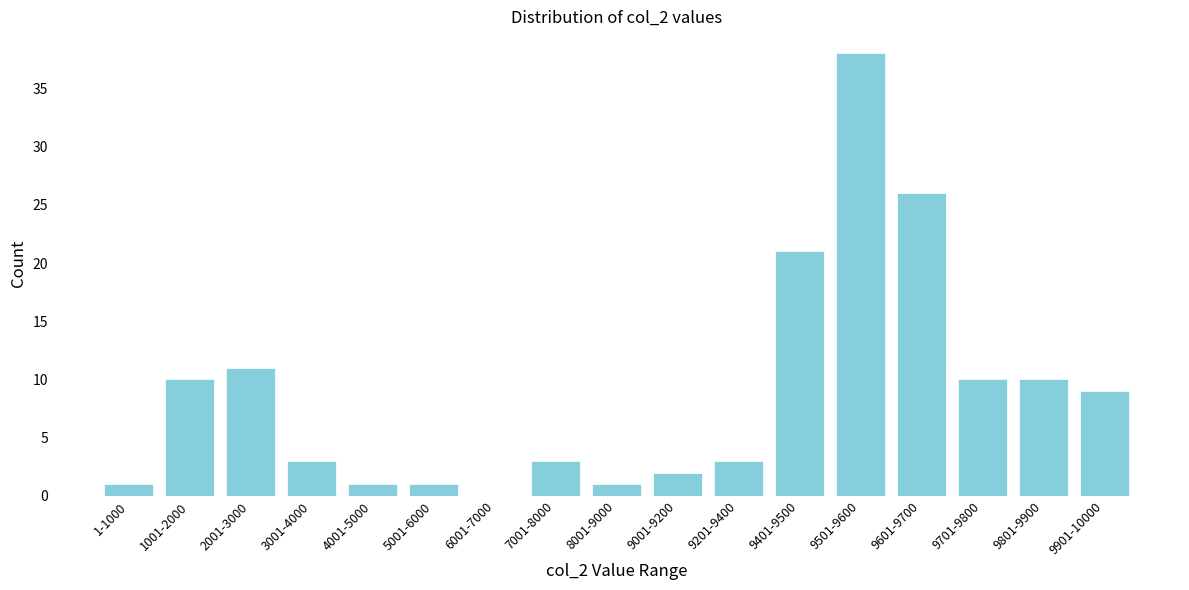

Reading right to left, extract all data points from this chart.

9901-10000=9	9801-9900=10	9701-9800=10	9601-9700=26	9501-9600=38	9401-9500=21	9201-9400=3	9001-9200=2	8001-9000=1	7001-8000=3	6001-7000=0	5001-6000=1	4001-5000=1	3001-4000=3	2001-3000=11	1001-2000=10	1-1000=1